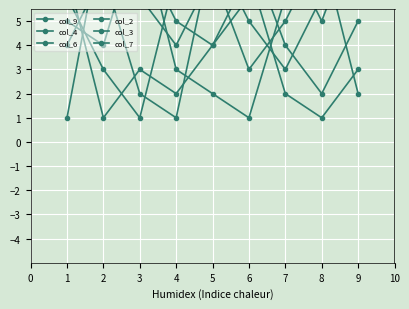

Is it true that col_4 equals 1 at 1?

False